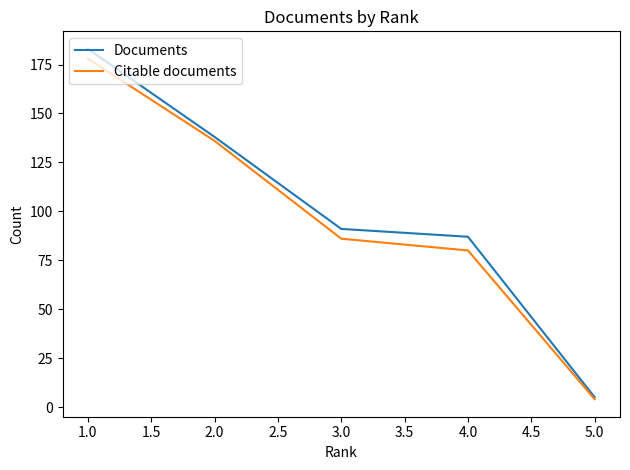

Is the value of Citable documents at 5.0 greater than the value of Documents at 2.0?

No